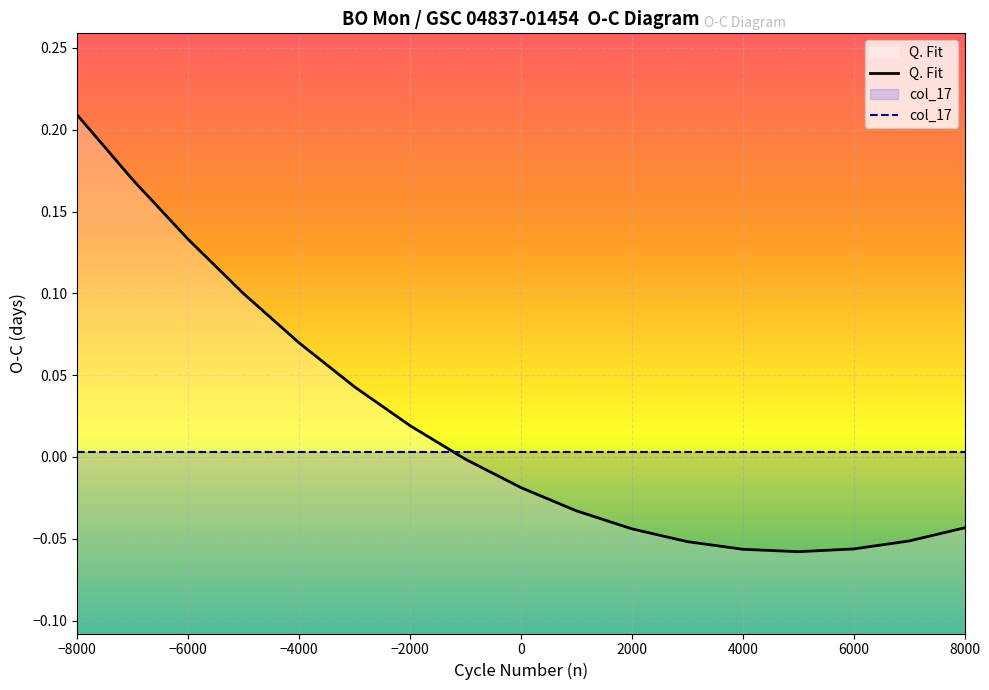

Which series has the largest range (max minus min)?

Q. Fit